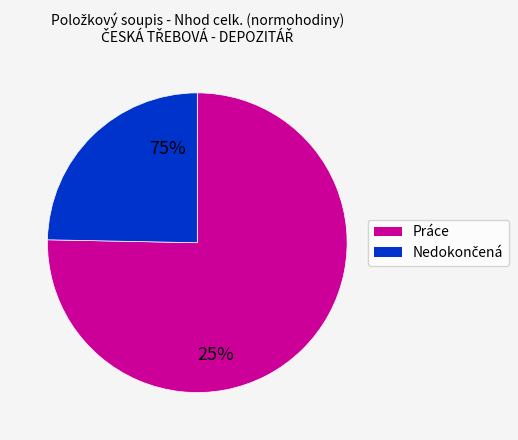

Is there a majority slice in this chart?

Yes